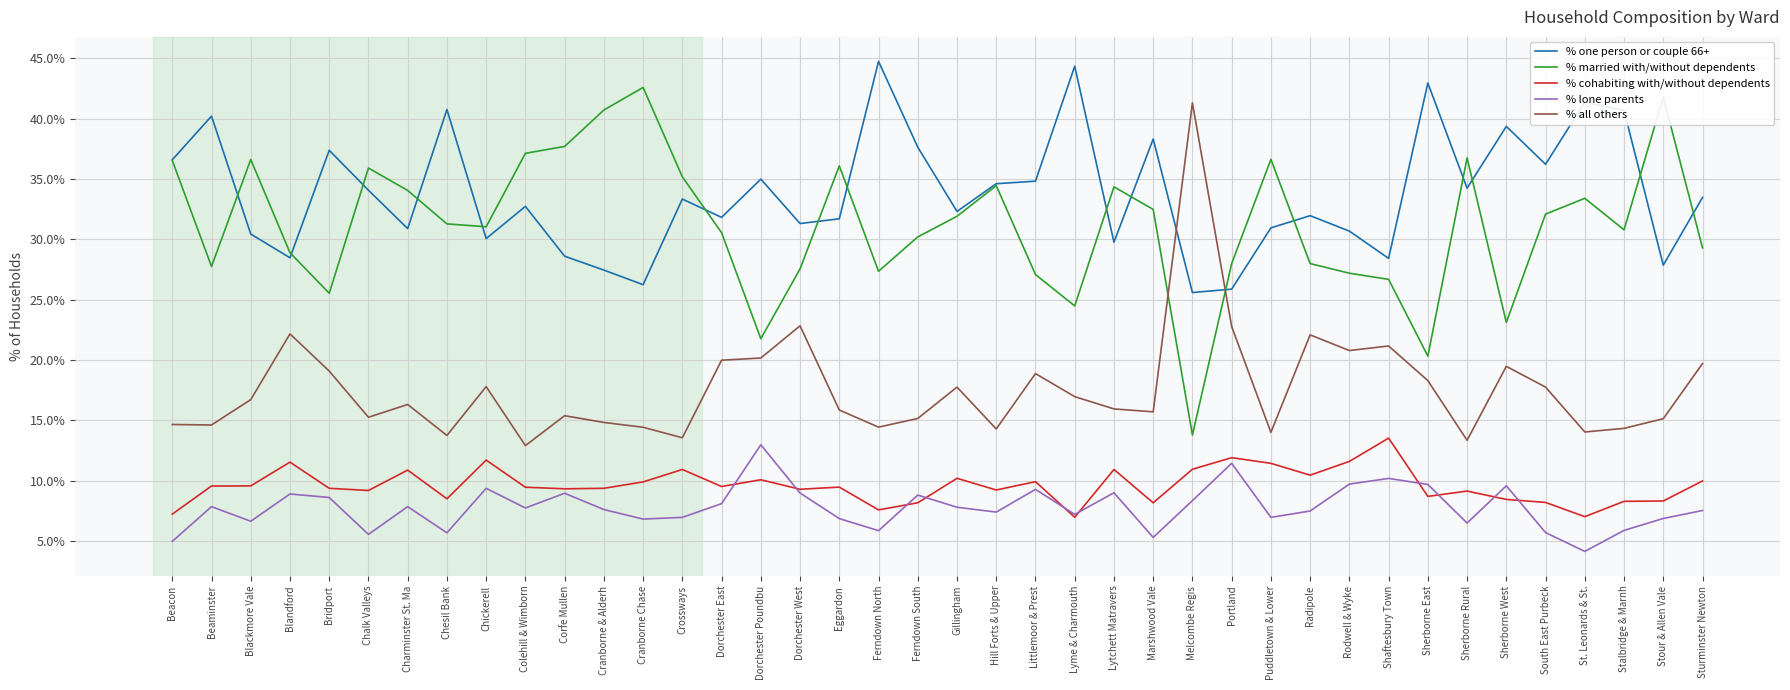

What is the lowest value of the % cohabiting with/without dependents series?

7.0